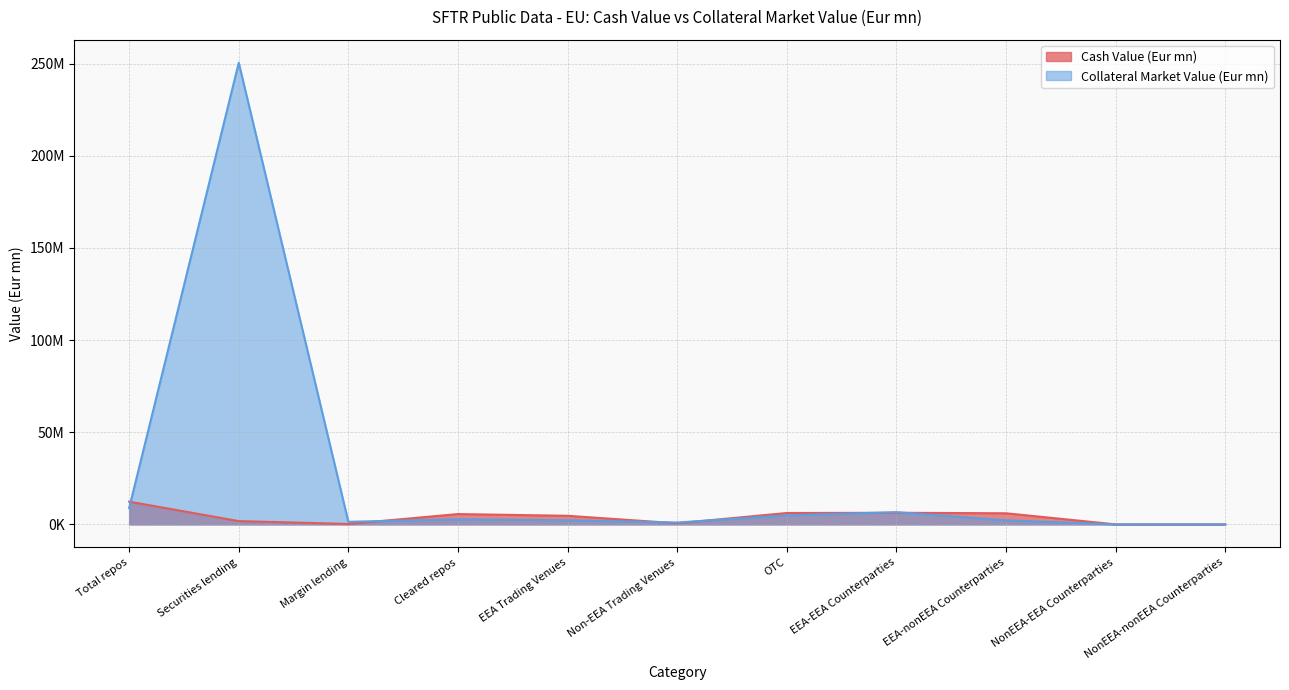

How many intersections are there between Collateral Market Value (Eur mn) and Cash Value (Eur mn)?

6